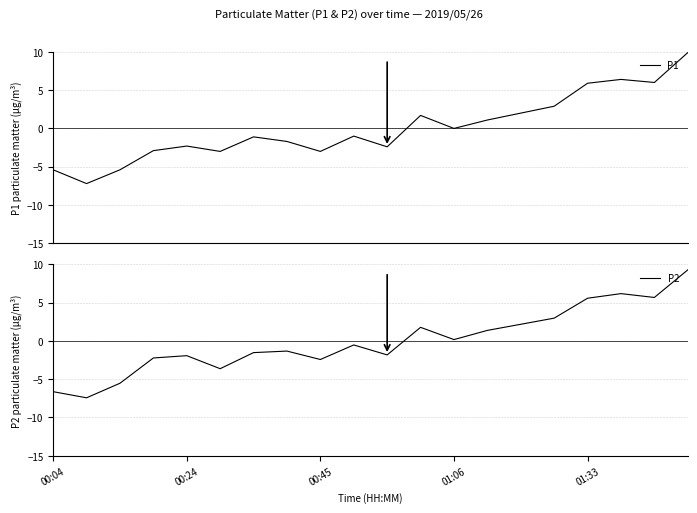

What is the lowest value of the P1 series?

-7.2